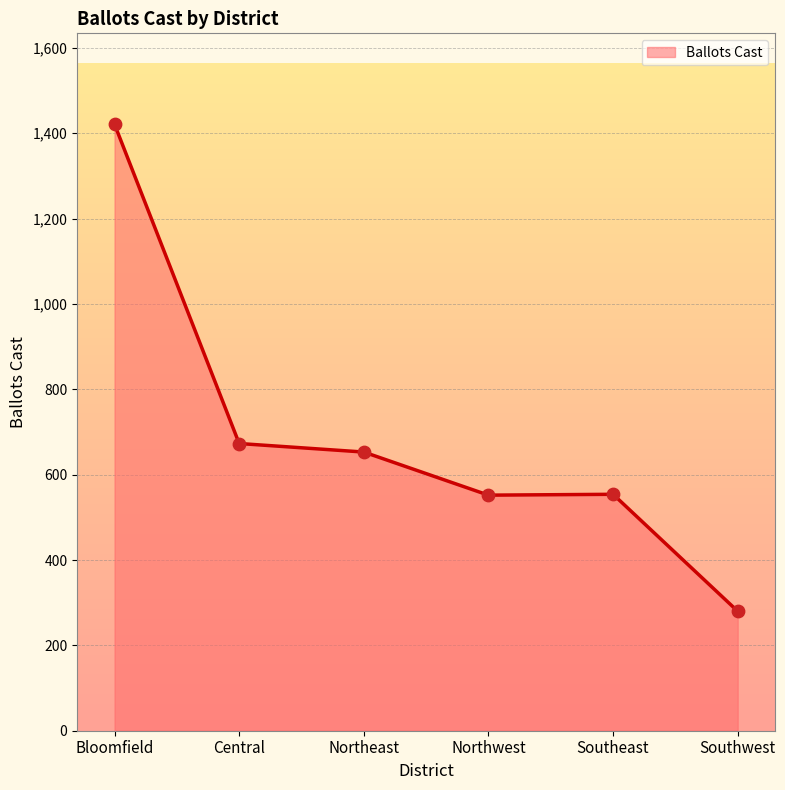

What is the change in value from Southeast to Southwest?

-274